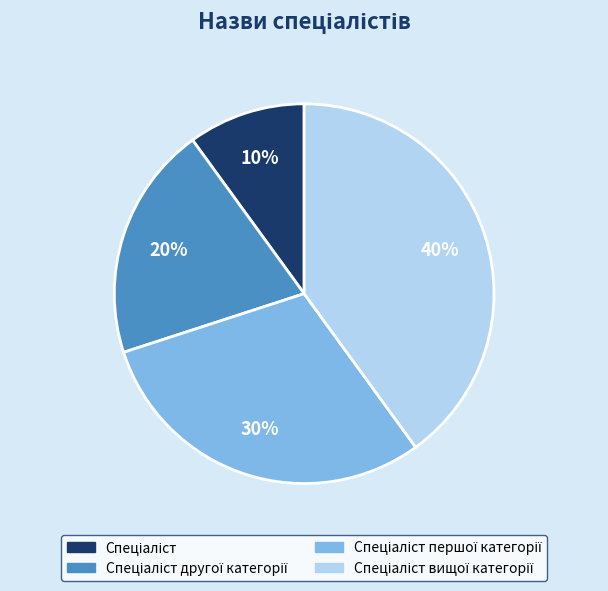

Is there a majority slice in this chart?

No